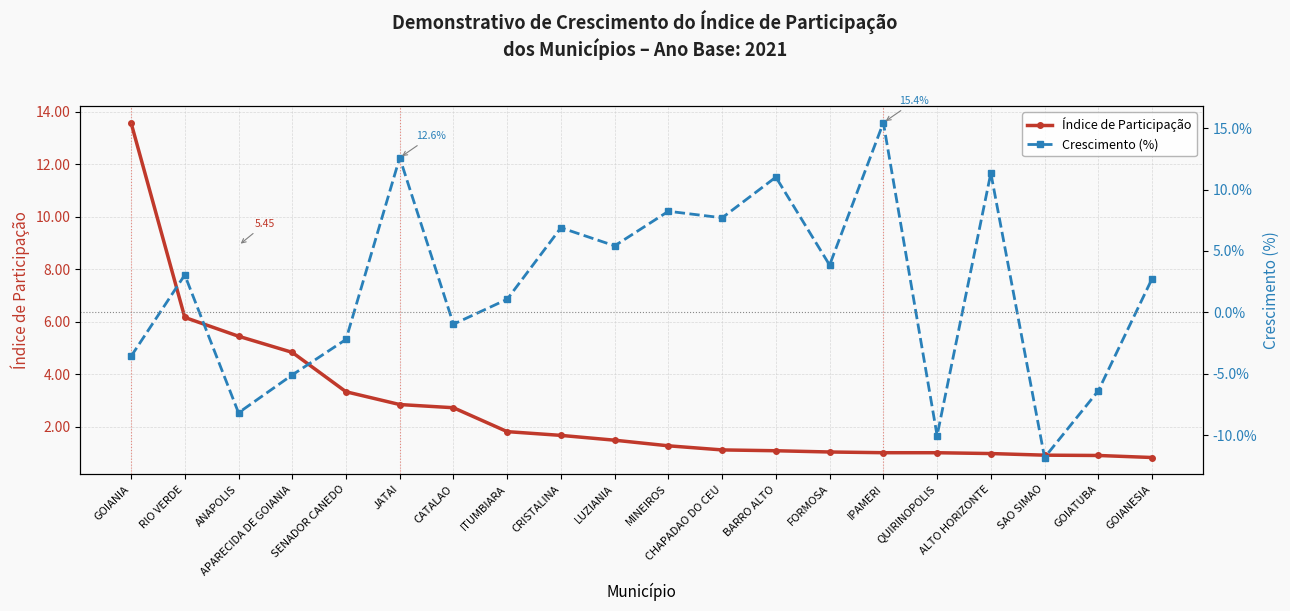

Which category has the lowest value in the Índice de Participação series?

GOIANESIA